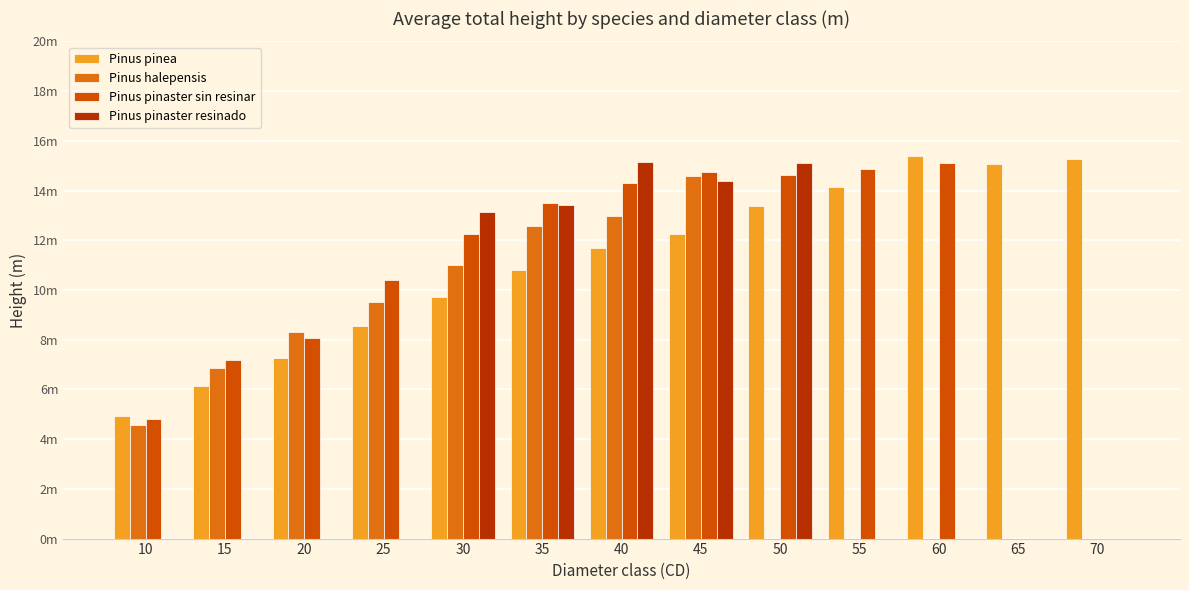

What are all the series names shown in the legend?

Pinus pinea, Pinus halepensis, Pinus pinaster sin resinar, Pinus pinaster resinado